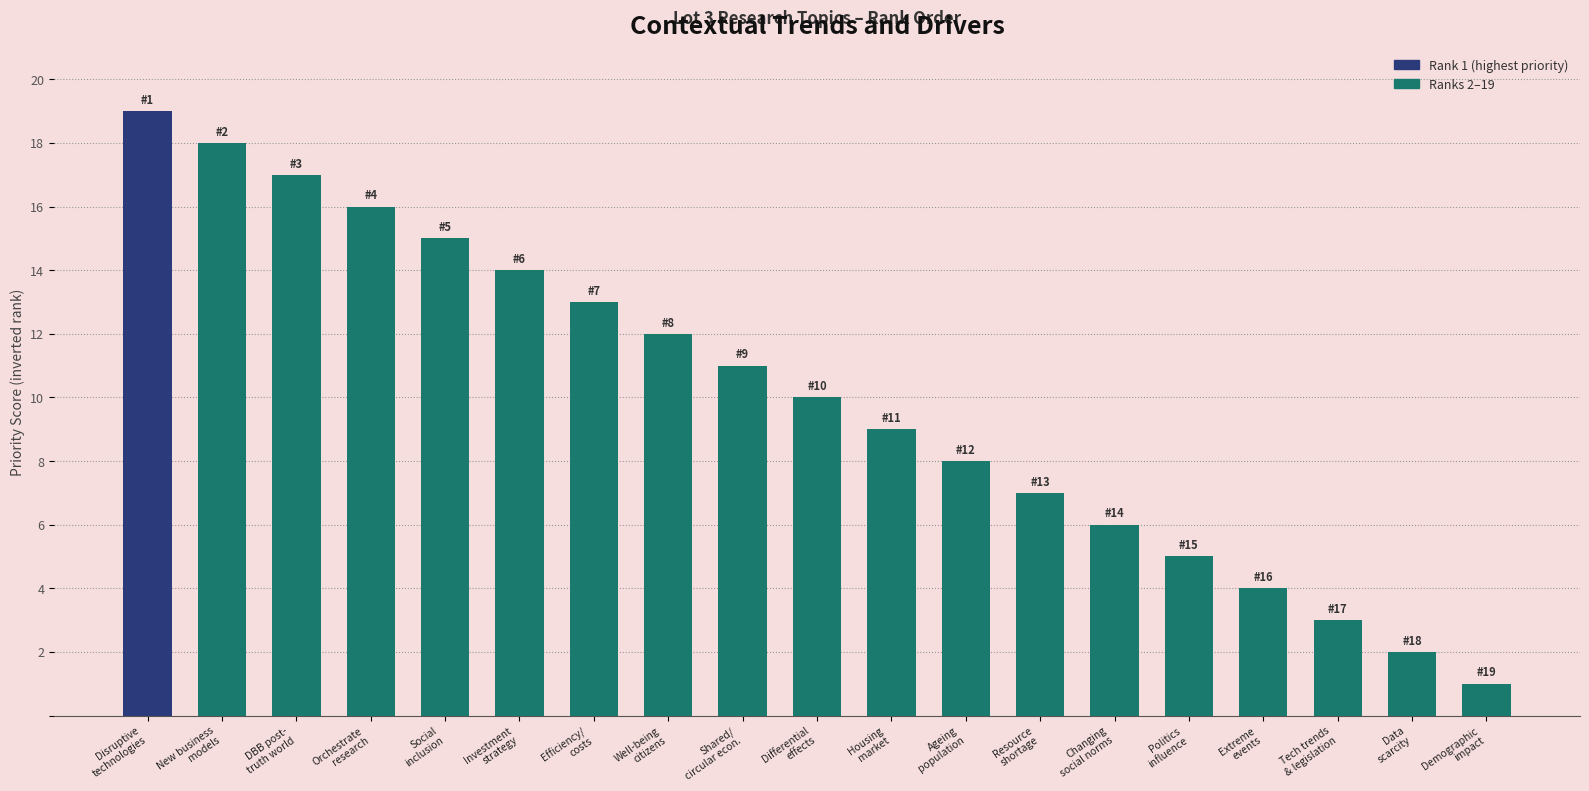

What position from the right is Housing
market?

9